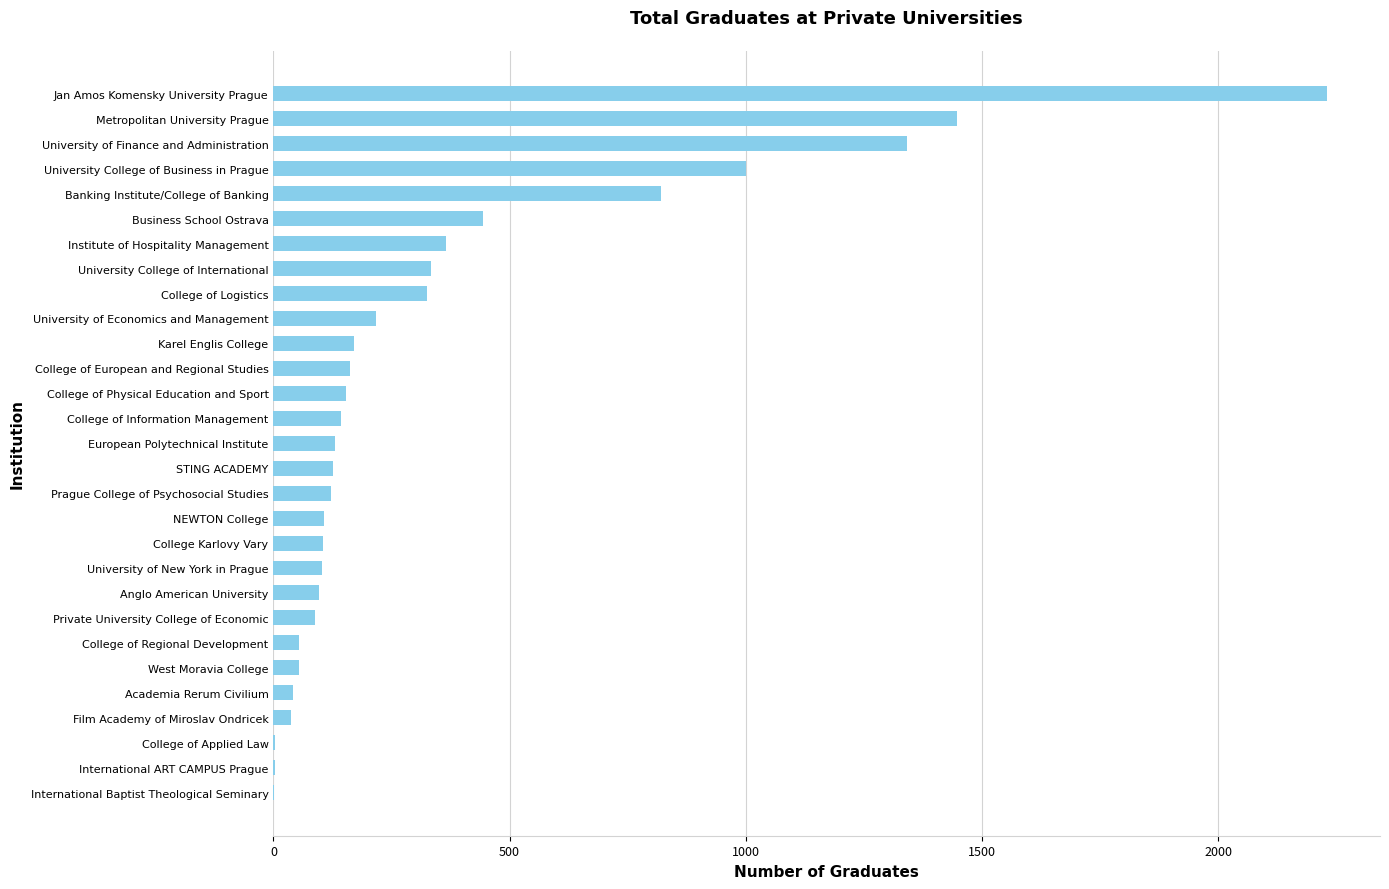

What is the maximum value shown in the chart?

2231